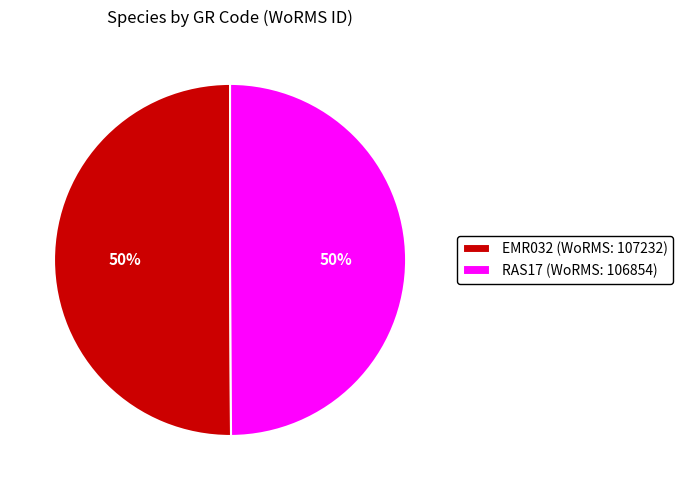

What is the ratio of the value at RAS17 to the value at EMR032?

1.0